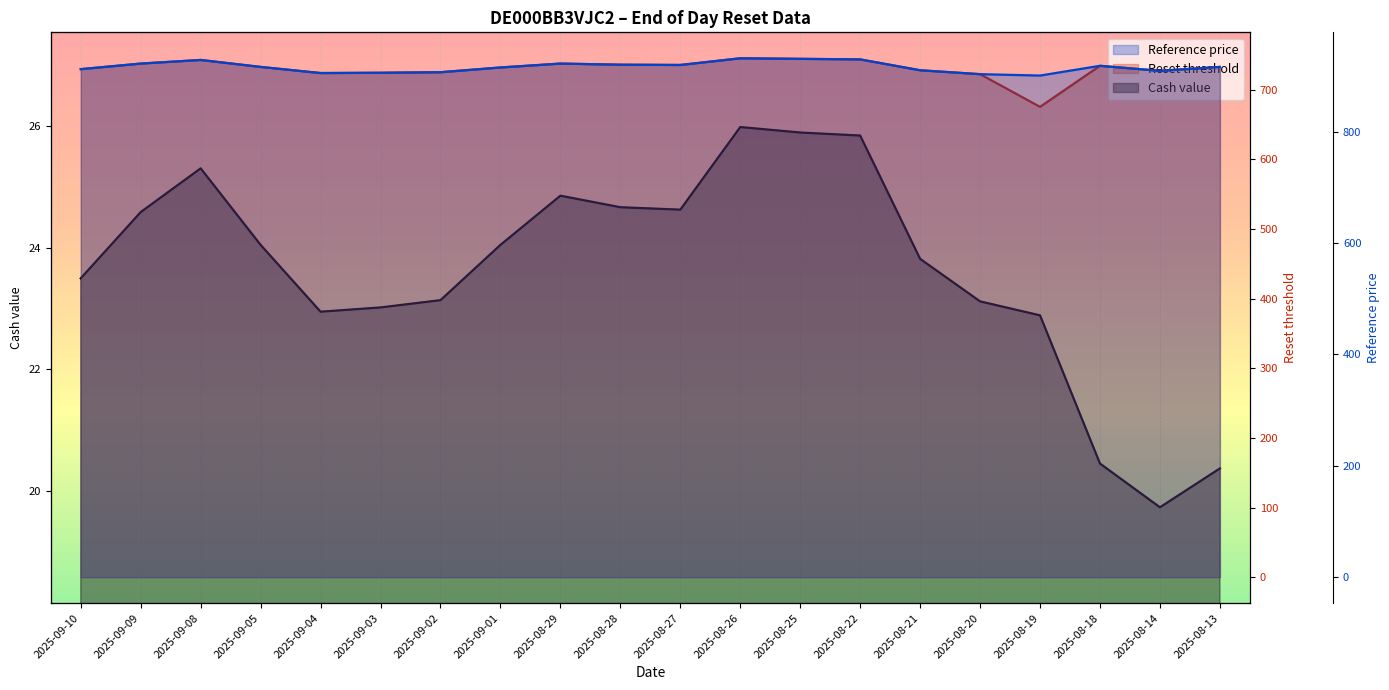

The value of Reset threshold at 2025-09-03 is 1046.0. True or false?

False